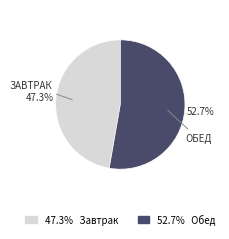

Which category accounts for the majority?

ОБЕД